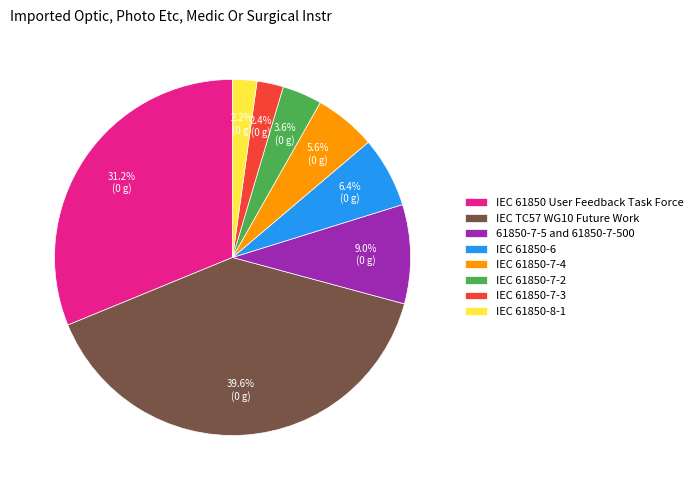

To the nearest percent, what portion does IEC 61850-8-1 represent?

2%